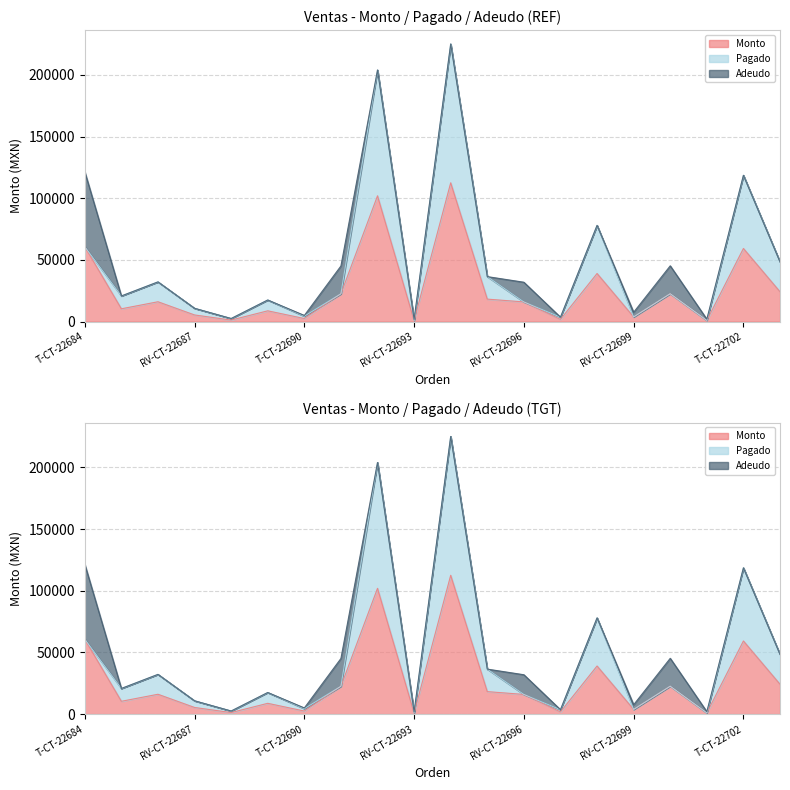

Is the value of Adeudo at T-CT-22694 greater than the value of Pagado at T-CT-22703?

No